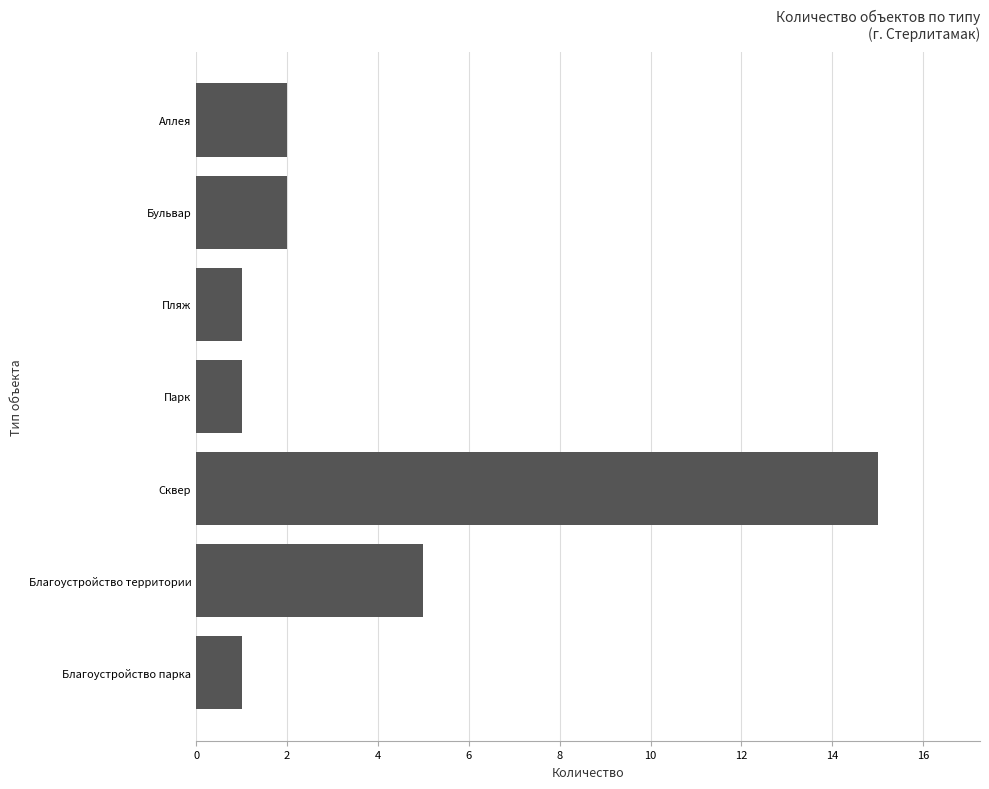

What is the average value?

4